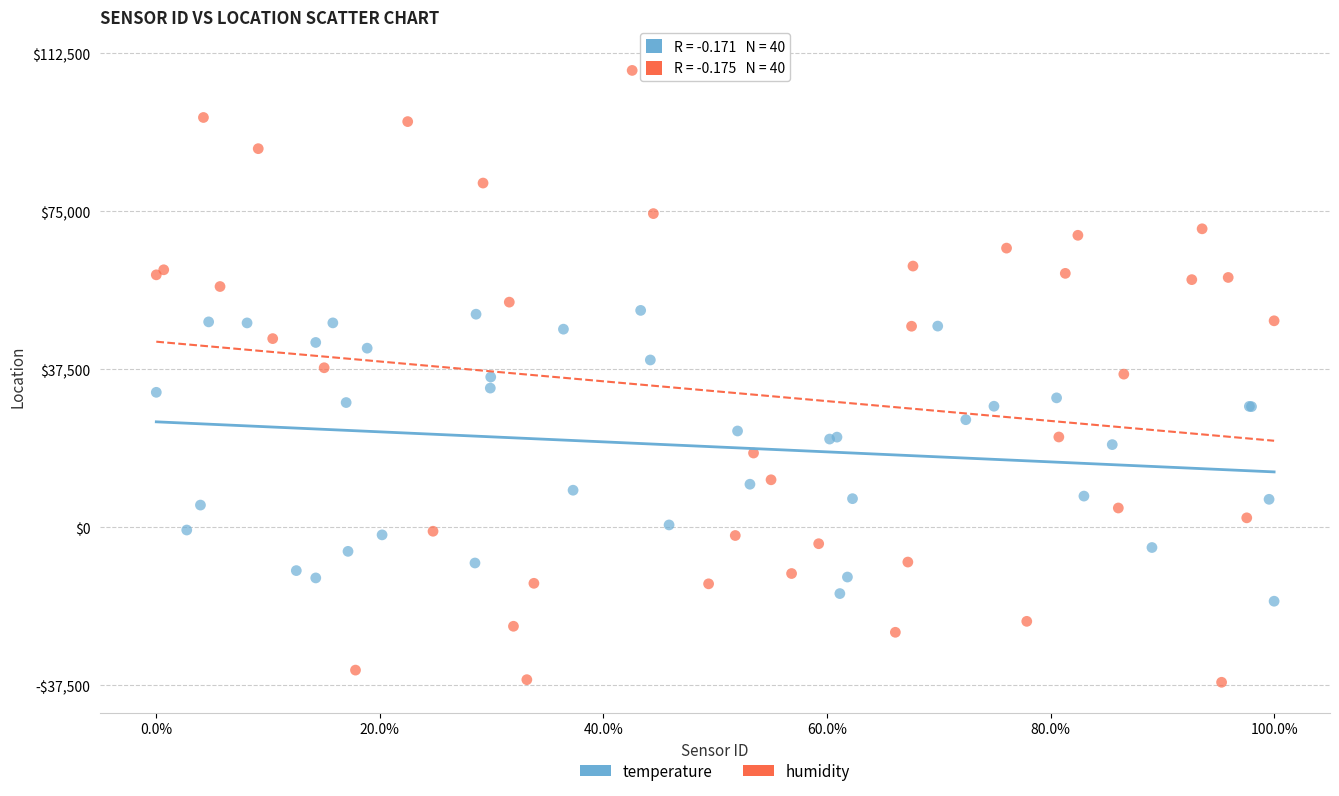

Which series reaches the maximum Y coordinate?

humidity